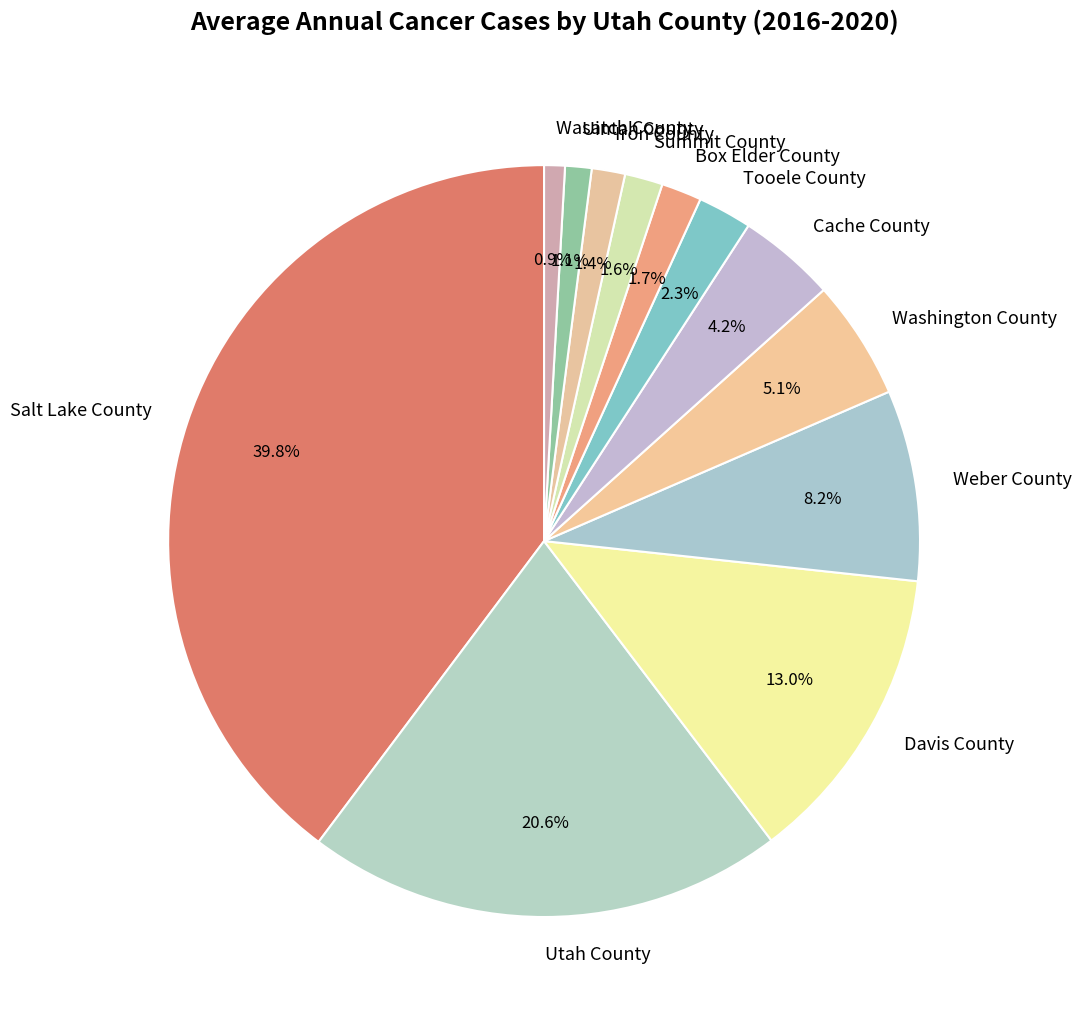

To the nearest percent, what is the difference between the Tooele County and Washington County slice percentages?

3%